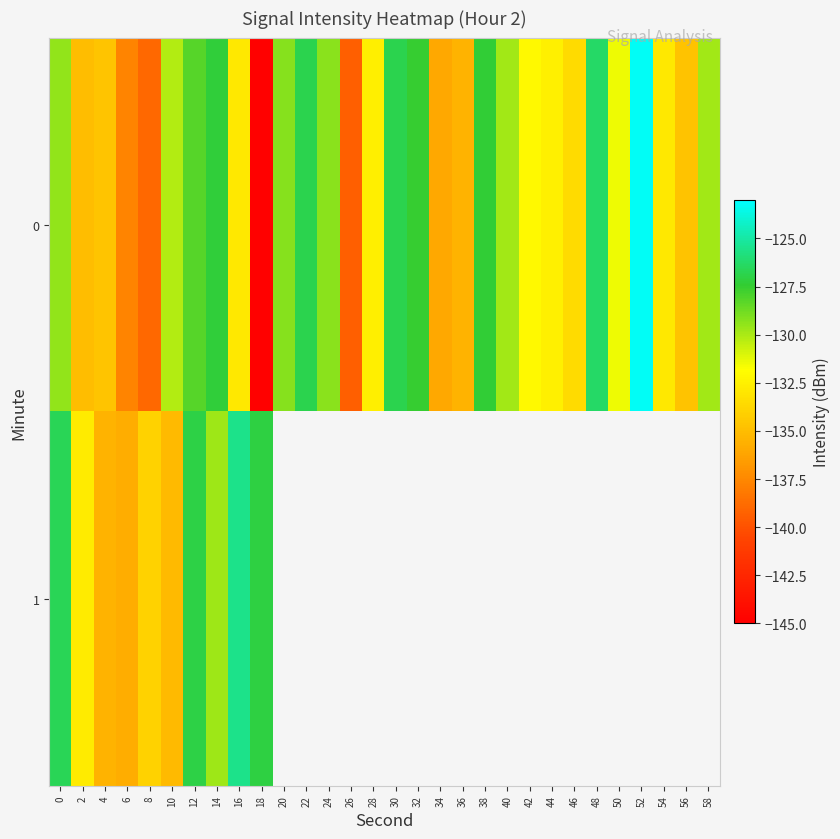

What is the difference between the 0 values at 22 and 24?

2.6